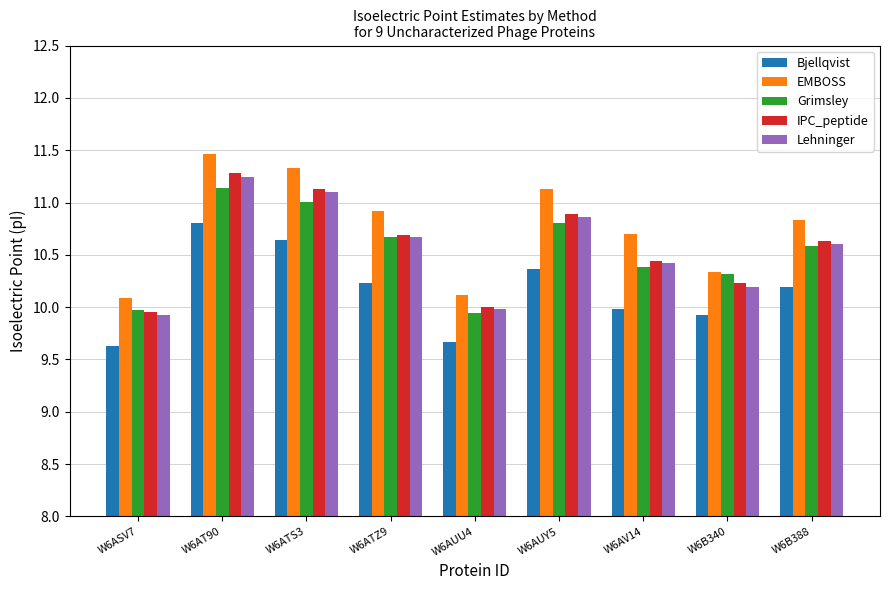

What is the minimum value for Lehninger?

9.9